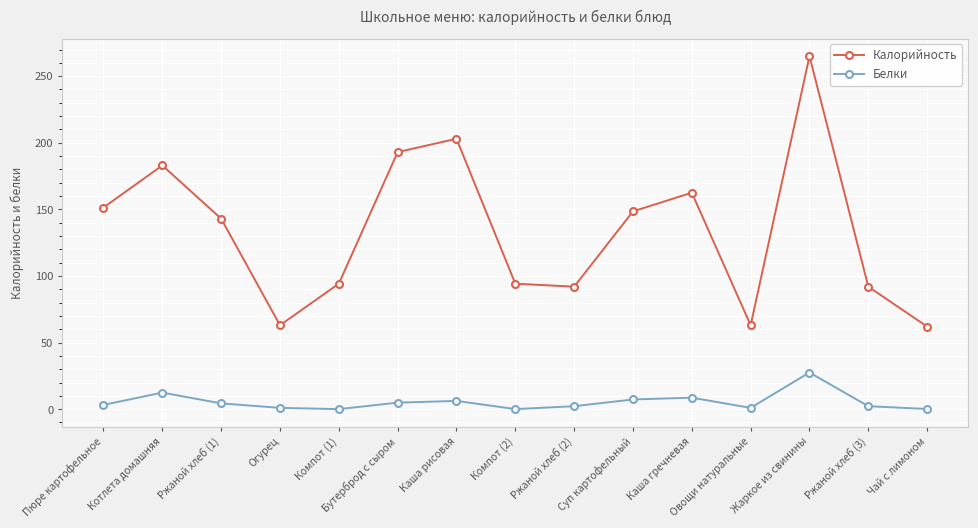

Does the chart display data point markers on the line(s)?

Yes